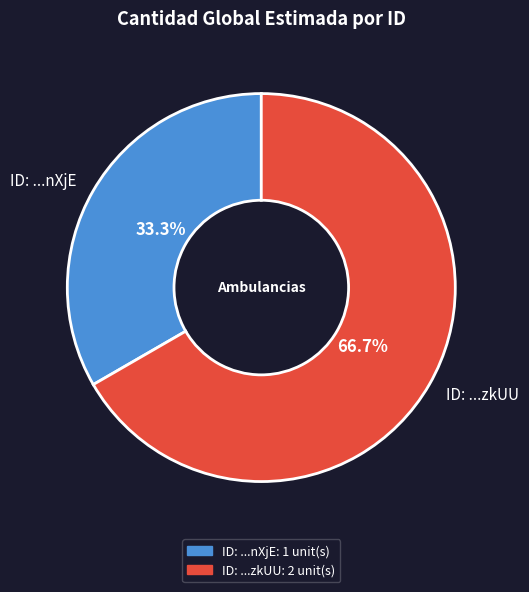

To the nearest percent, what is the average slice percentage?

50%